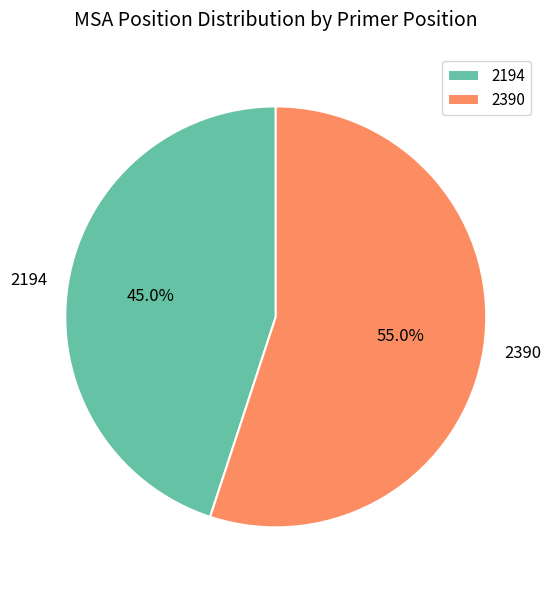

Count the number of slices in the pie.

2